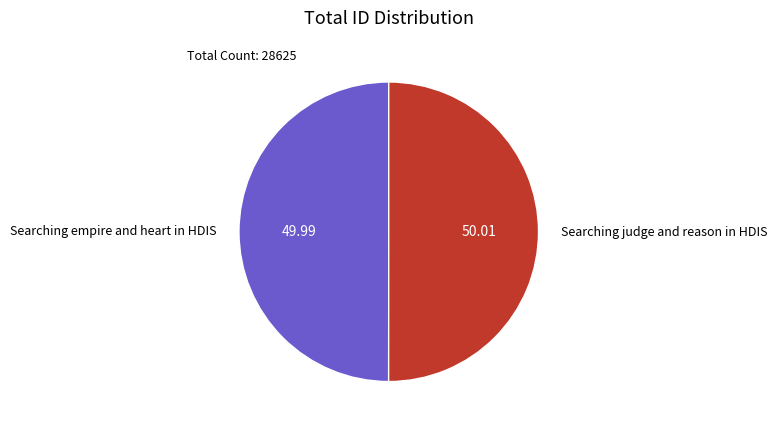

What is the ratio of the value at Searching judge and reason in HDIS to the value at Searching empire and heart in HDIS?

1.0